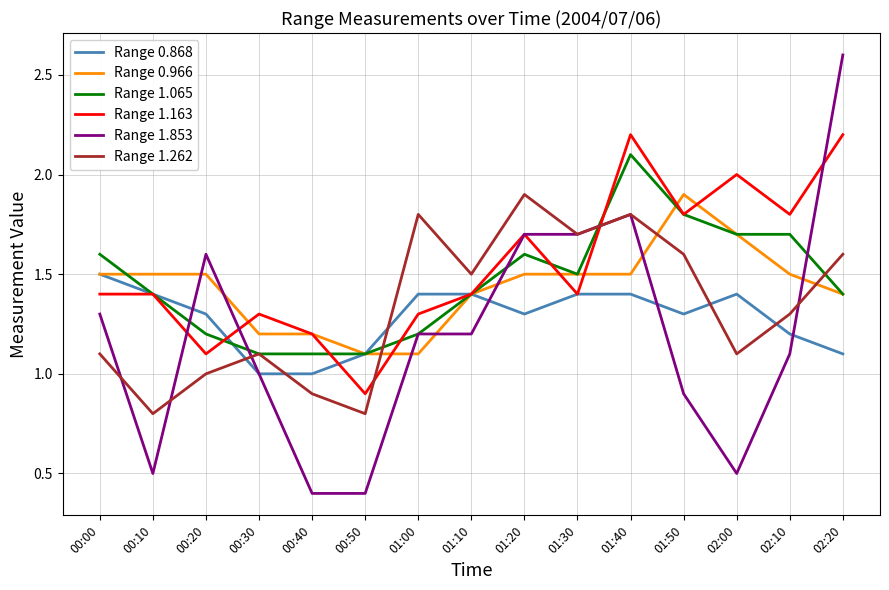

Reading left to right, transcribe all the data shown in this chart.

Range 0.868: 1.5	1.4	1.3	1.0	1.0	1.1	1.4	1.4	1.3	1.4	1.4	1.3	1.4	1.2	1.1
Range 0.966: 1.5	1.5	1.5	1.2	1.2	1.1	1.1	1.4	1.5	1.5	1.5	1.9	1.7	1.5	1.4
Range 1.065: 1.6	1.4	1.2	1.1	1.1	1.1	1.2	1.4	1.6	1.5	2.1	1.8	1.7	1.7	1.4
Range 1.163: 1.4	1.4	1.1	1.3	1.2	0.9	1.3	1.4	1.7	1.4	2.2	1.8	2.0	1.8	2.2
Range 1.853: 1.3	0.5	1.6	1.0	0.4	0.4	1.2	1.2	1.7	1.7	1.8	0.9	0.5	1.1	2.6
Range 1.262: 1.1	0.8	1.0	1.1	0.9	0.8	1.8	1.5	1.9	1.7	1.8	1.6	1.1	1.3	1.6